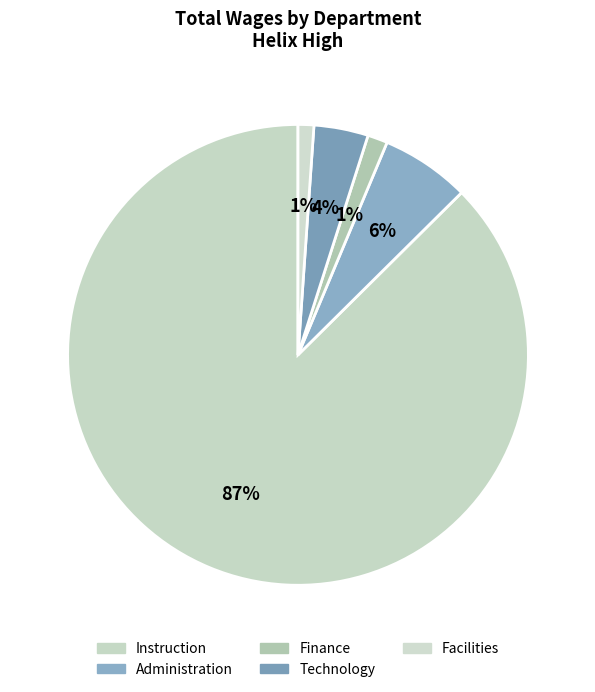

To the nearest percent, what percentage of the pie is Facilities?

1%